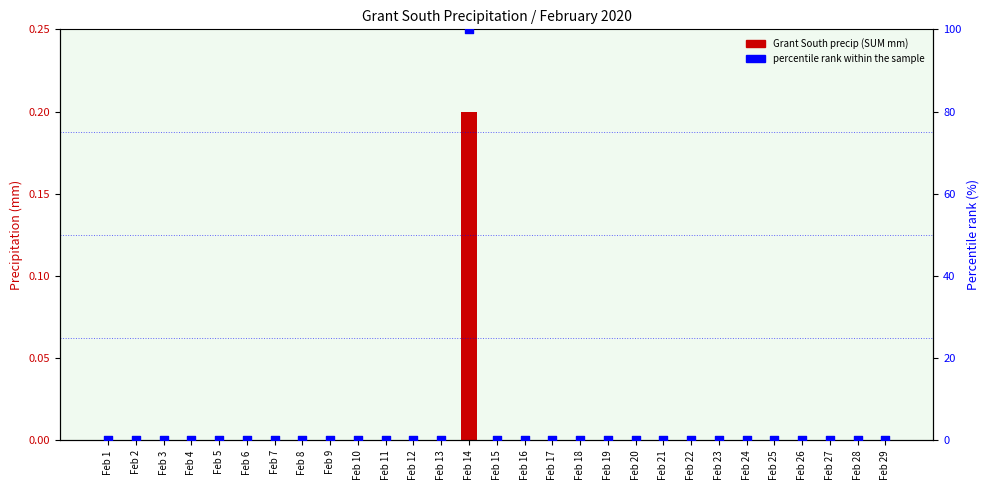

Is the value of Grant South precip (SUM mm) at Feb 3 greater than the value of percentile rank within the sample at Feb 27?

No